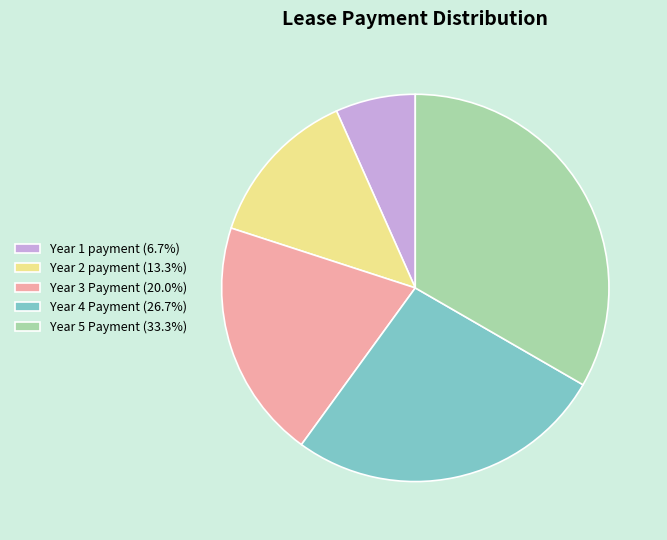

Is Year 4 Payment the majority of the pie?

No